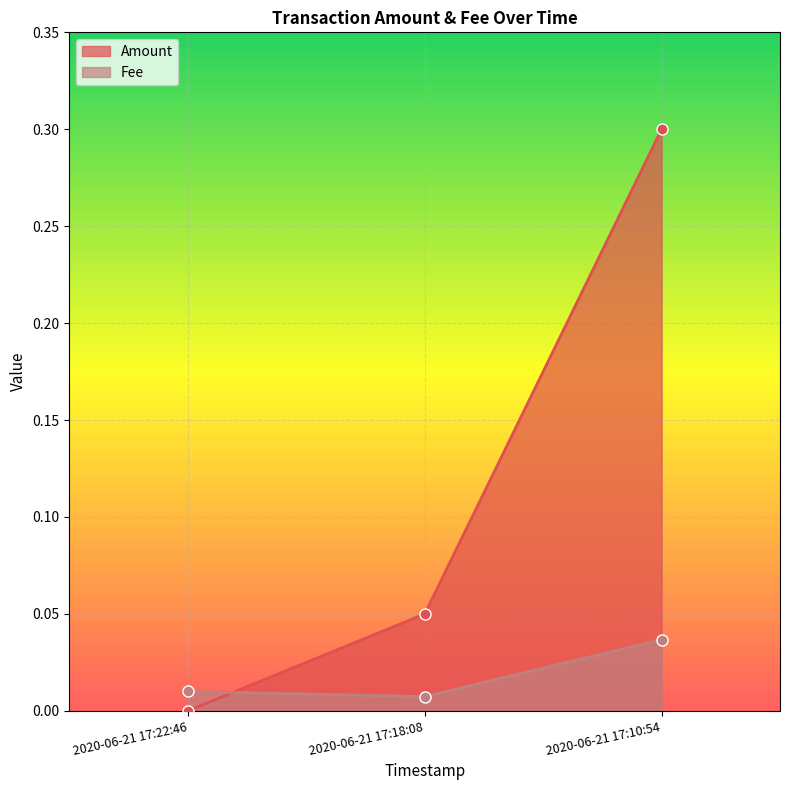

Rank the series at 2020-06-21 17:18:08 from lowest to highest value.

Fee, Amount